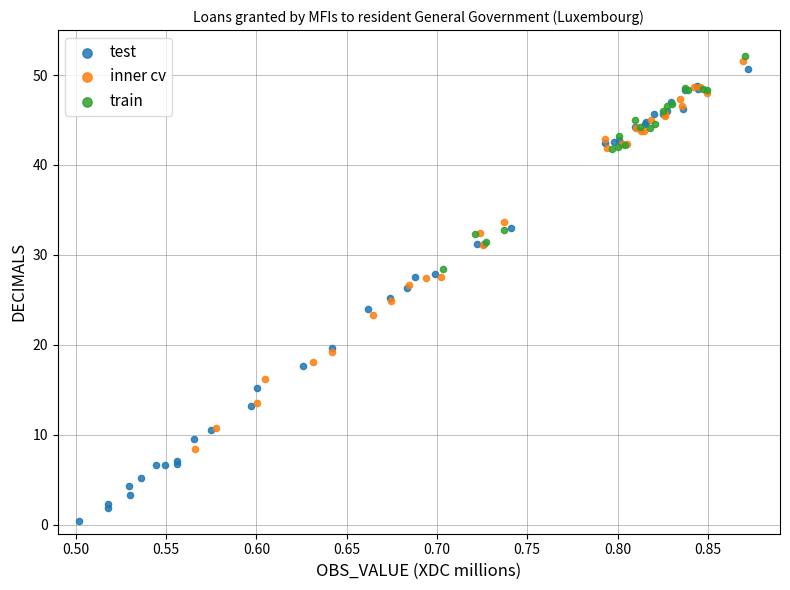

Which series has the widest spread of Y values?

test